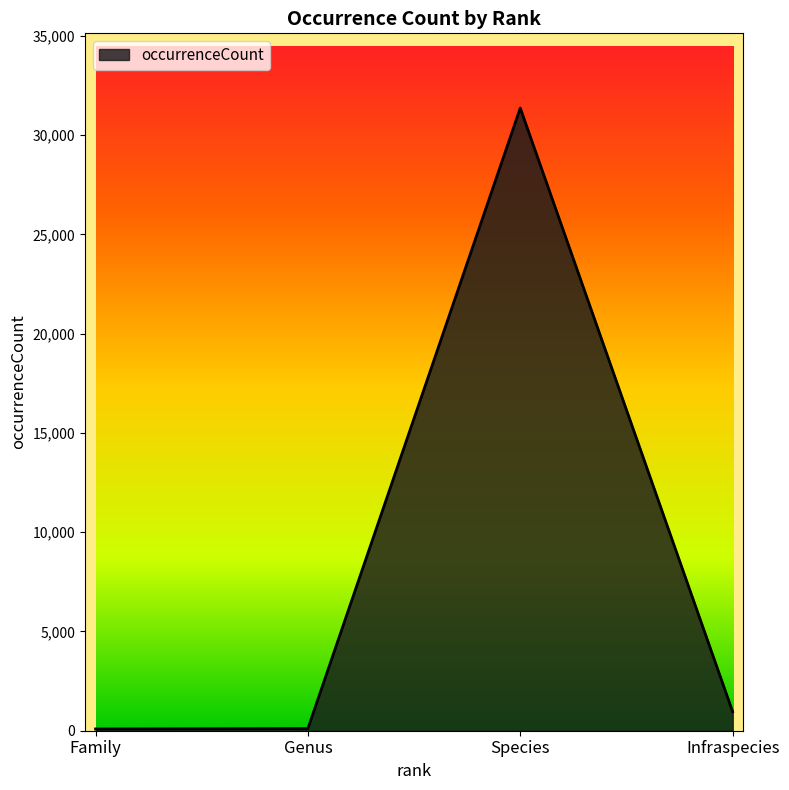

True or false: there are more than 2 points higher than both neighbors.

False